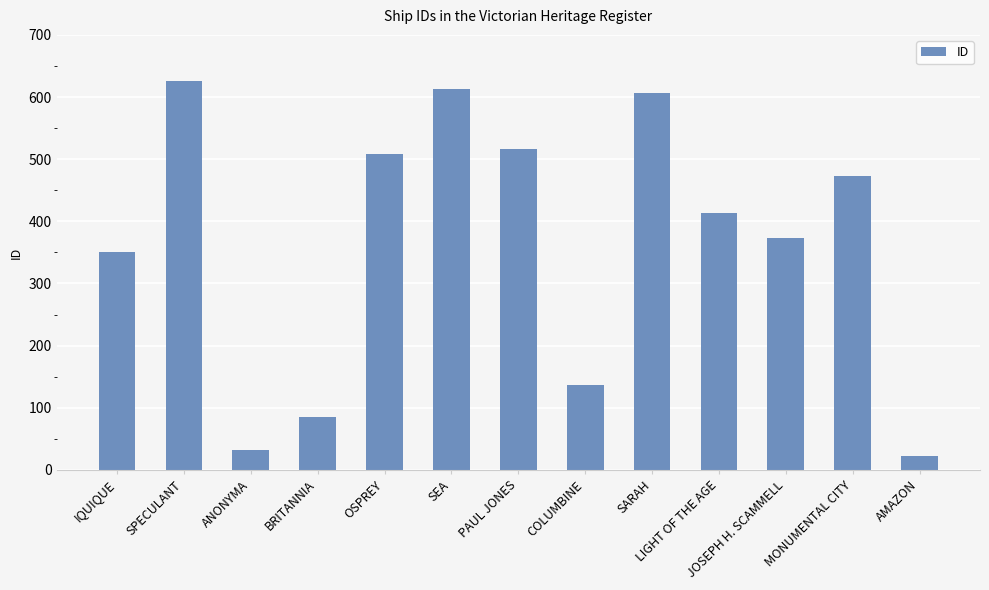

What is the sum of the values at AMAZON and LIGHT OF THE AGE?

437